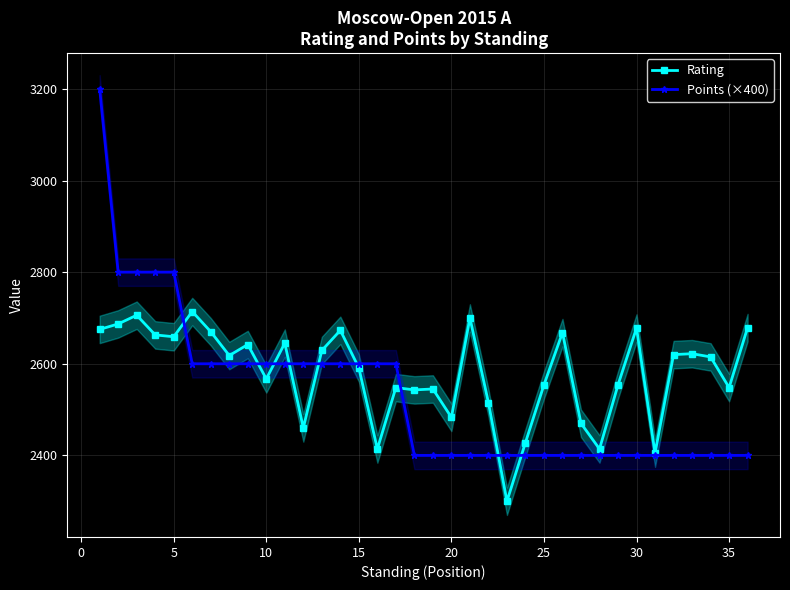

What is the highest value of the Points (×400) series?

3200